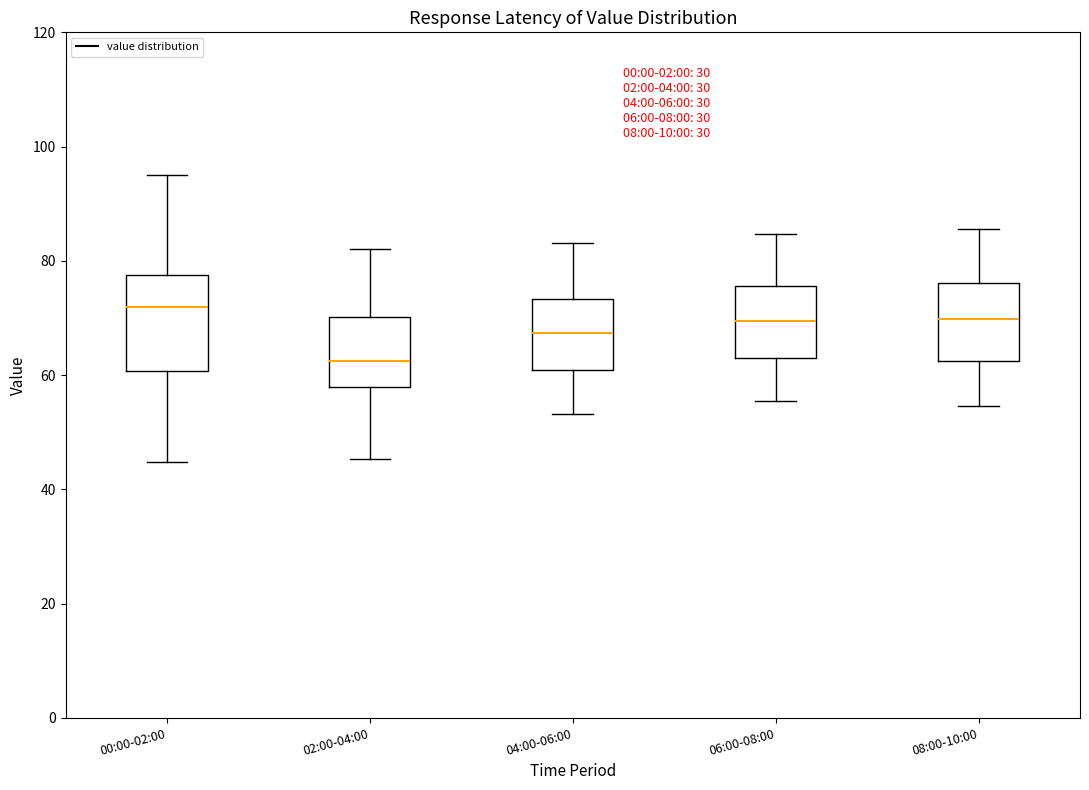

Reading left to right, read every box against the y-axis: the position of its median line, the range the box covers, and the ends of its whiskers. The values are not printed on the chart, so give them approximately, as read against the axis.

00:00-02:00: median 72, box 60 to 78, whiskers 44 to 96
02:00-04:00: median 62, box 58 to 70, whiskers 46 to 82
04:00-06:00: median 68, box 60 to 74, whiskers 54 to 84
06:00-08:00: median 70, box 64 to 76, whiskers 56 to 84
08:00-10:00: median 70, box 62 to 76, whiskers 54 to 86